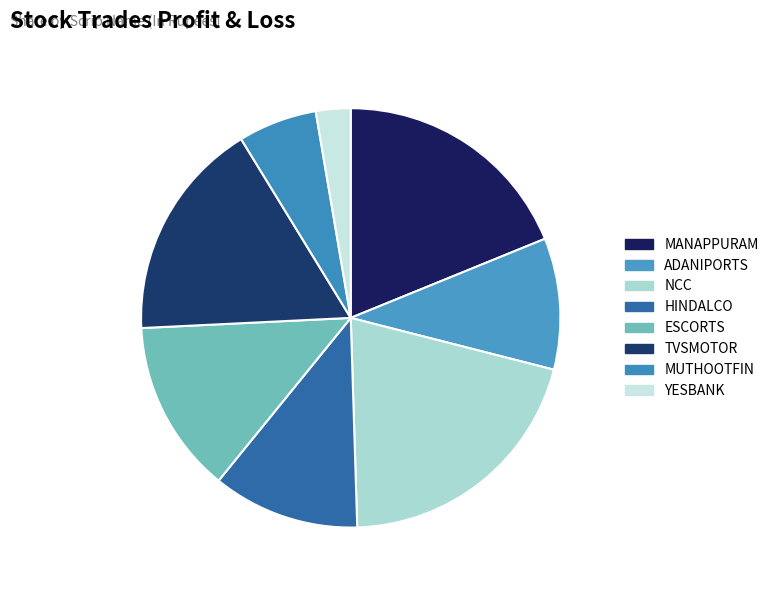

How many slices are in this pie chart?

8